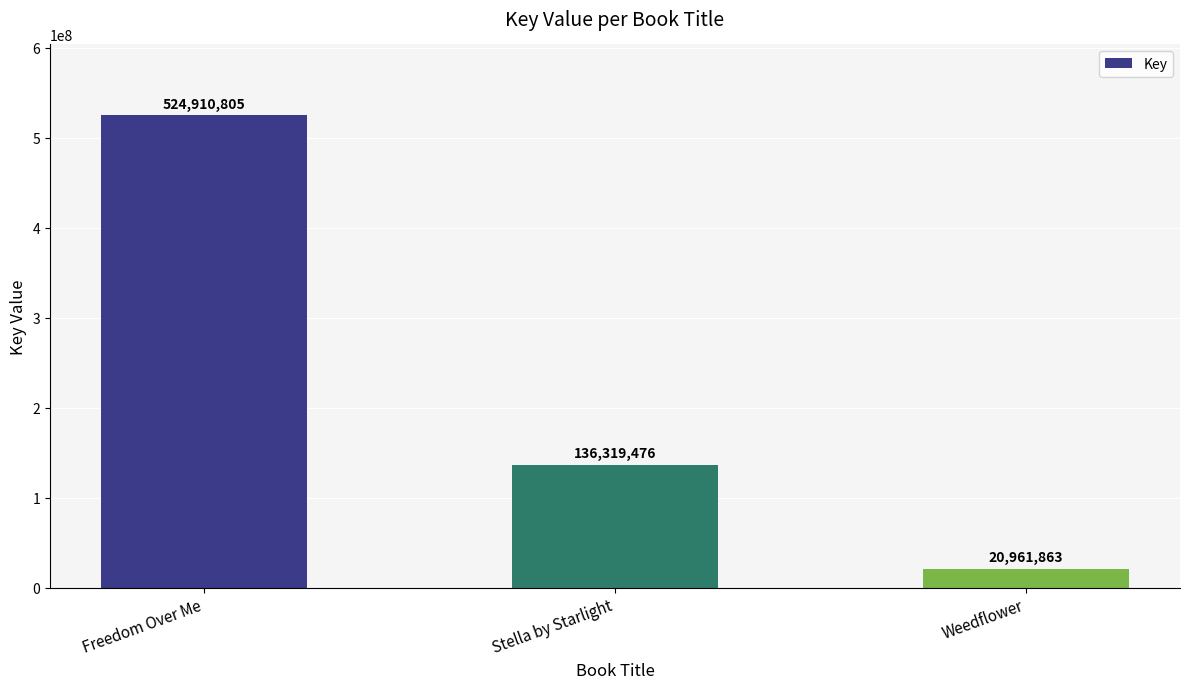

At which label is the value closest to 272936334?

Stella by Starlight